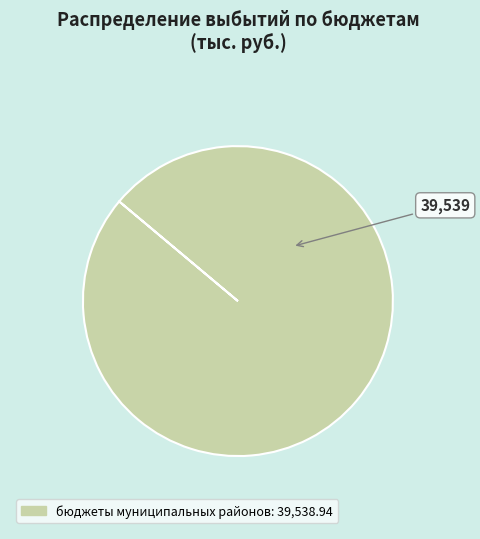

Is there any slice that represents more than half of the pie?

Yes